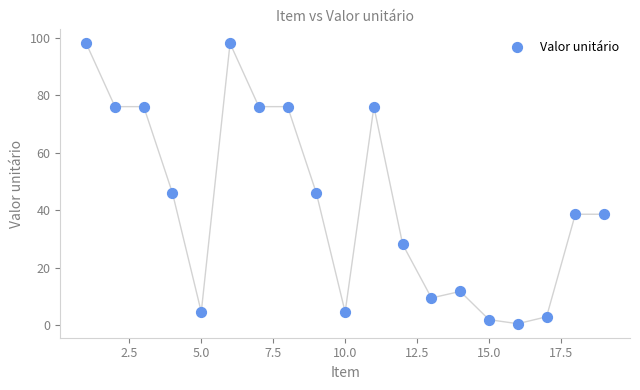

What is the range of Y values (max minus min)?

97.5